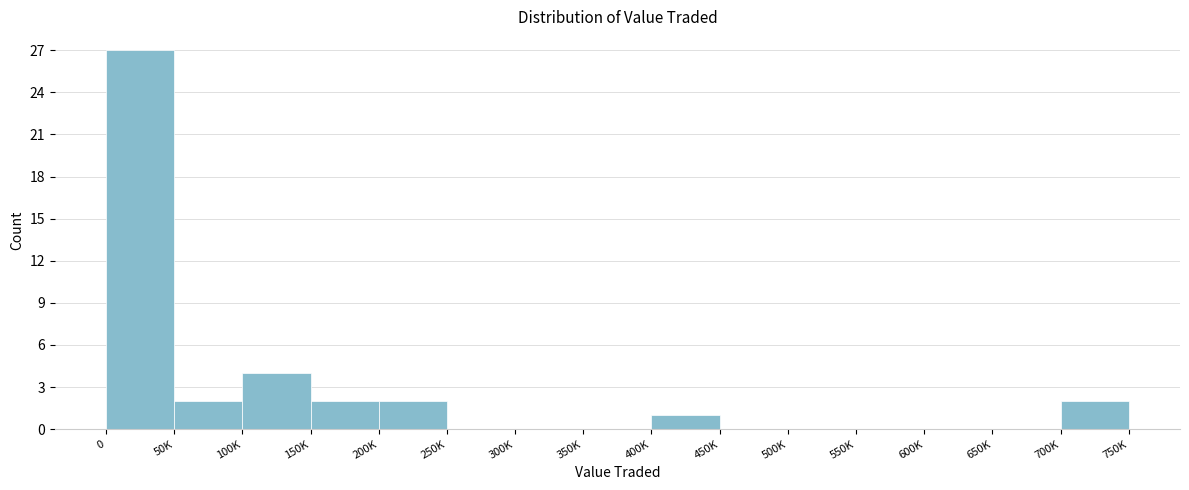

Reading left to right, what are all the values shown in this chart?

0=27	50K=2	100K=4	150K=2	200K=2	250K=0	300K=0	350K=0	400K=1	450K=0	500K=0	550K=0	600K=0	650K=0	700K=2